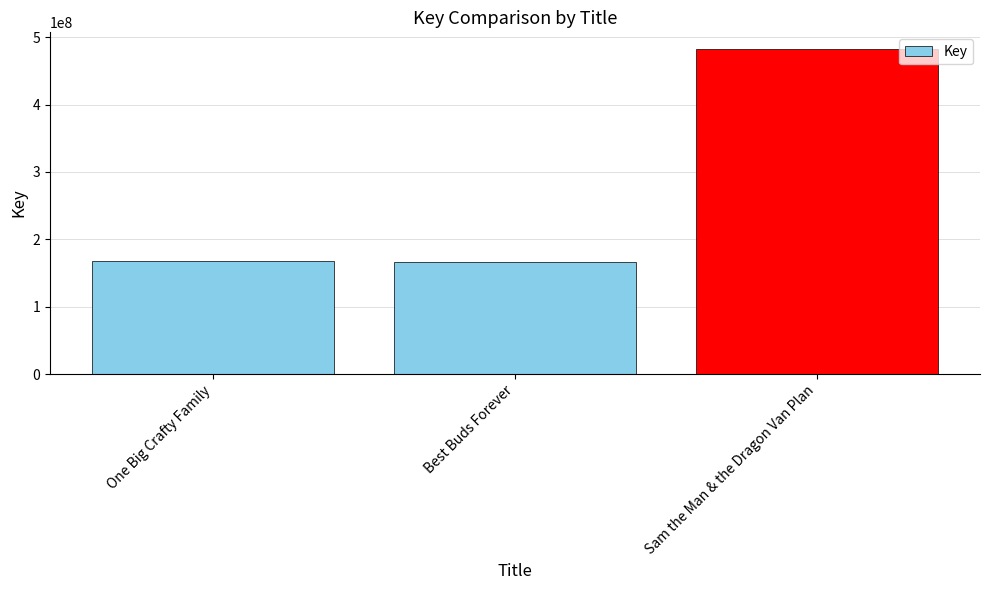

Approximately how many times larger is the value at One Big Crafty Family compared to Best Buds Forever?

1.0